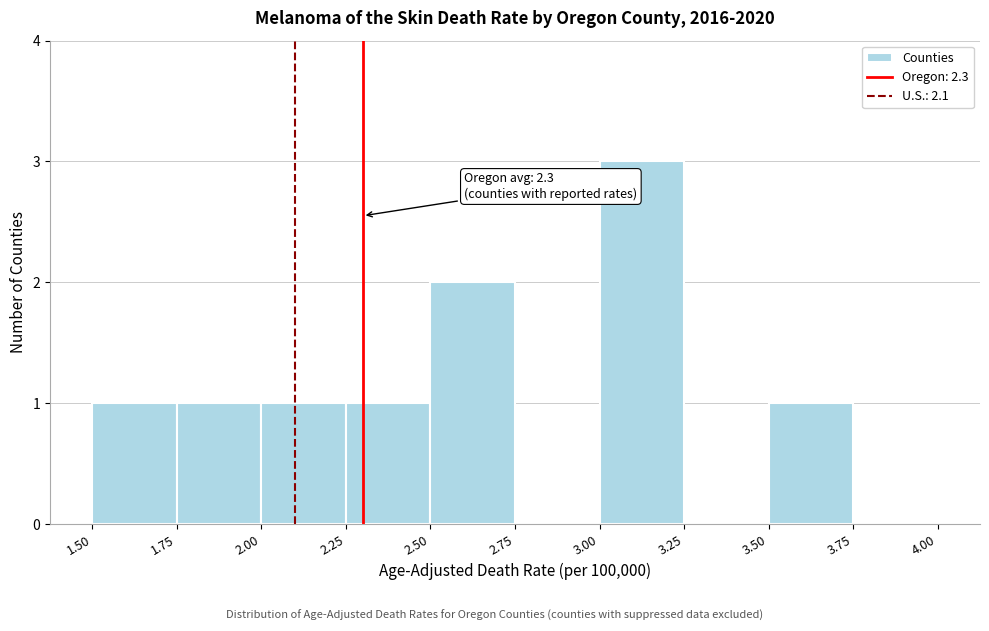

Over which range of the x-axis is the bar tallest?

3.00 to 3.25